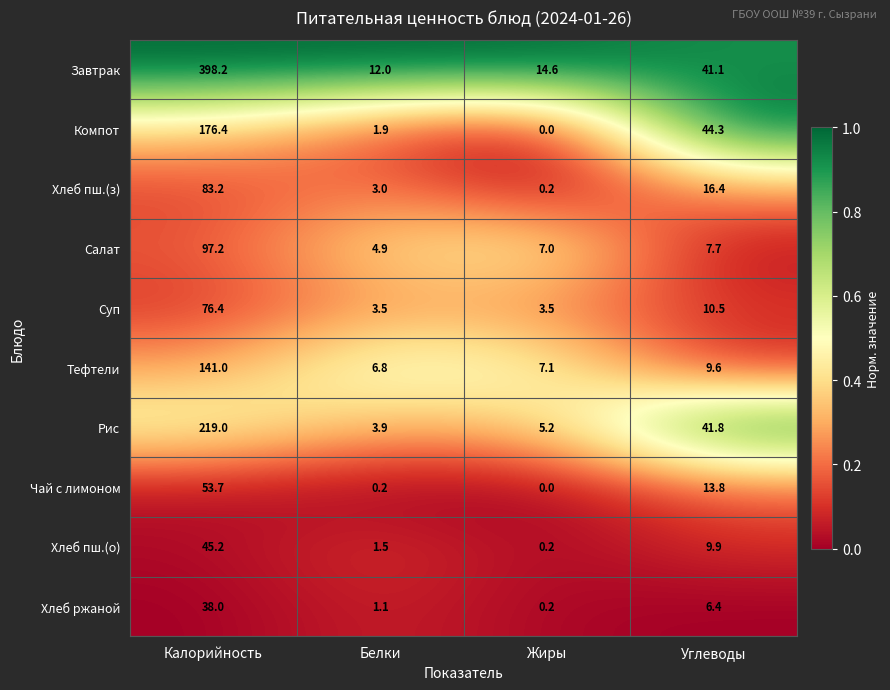

List the series in order of their peak value, highest first.

Завтрак, Рис, Компот, Тефтели, Салат, Хлеб пш.(з), Суп, Чай с лимоном, Хлеб пш.(о), Хлеб ржаной